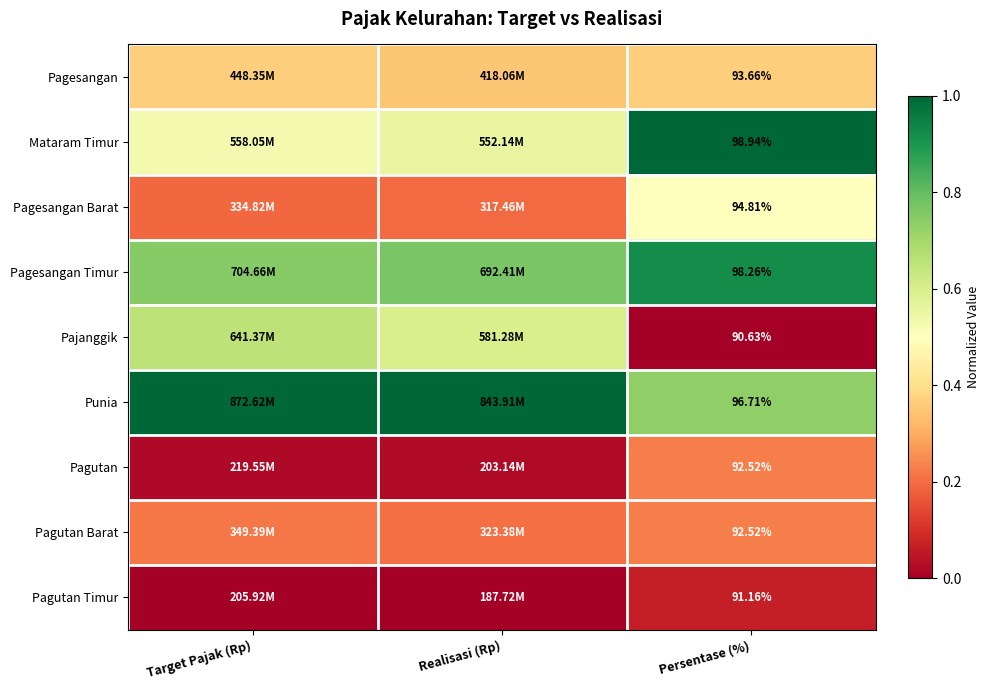

Is the value of Pagutan at Persentase (%) greater than the value of Pajanggik at Persentase (%)?

Yes